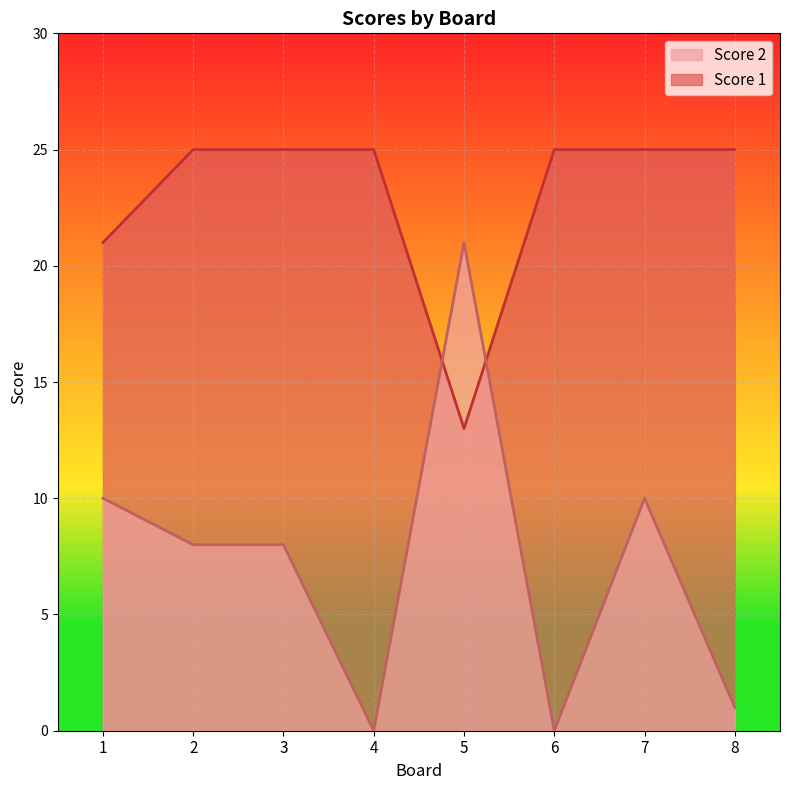

Which series changed the most between 2 and 5?

Score 2